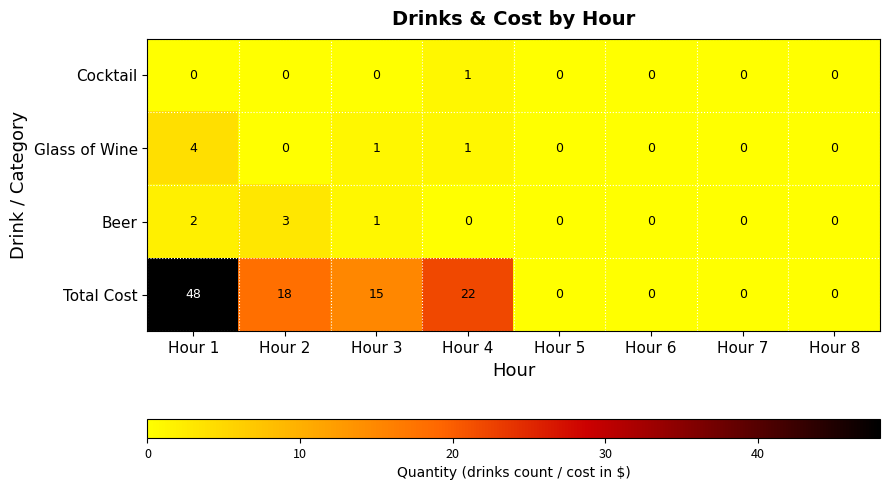

The value of Glass of Wine at Hour 1 is 6. True or false?

False